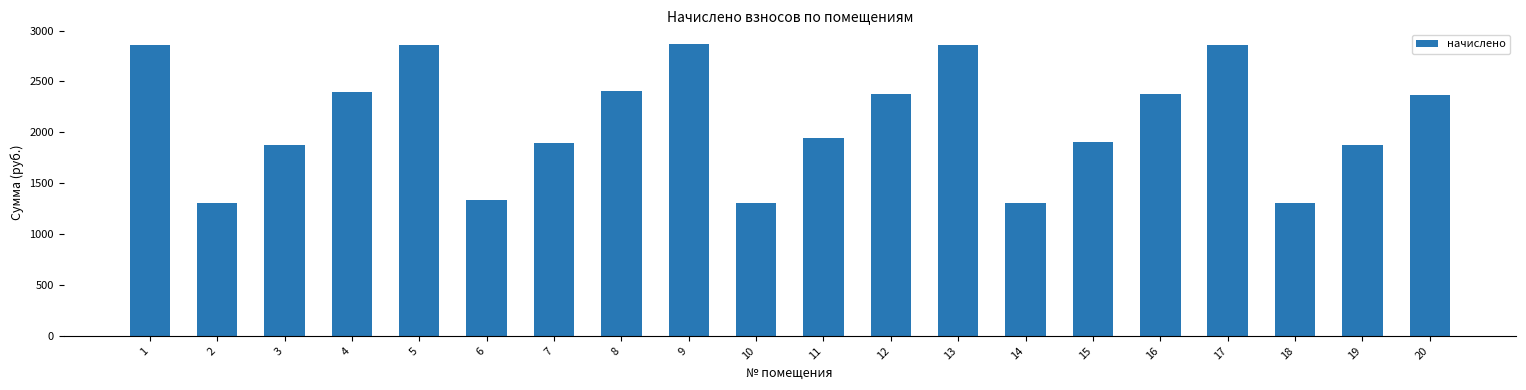

What is the greatest value displayed?

2868.1